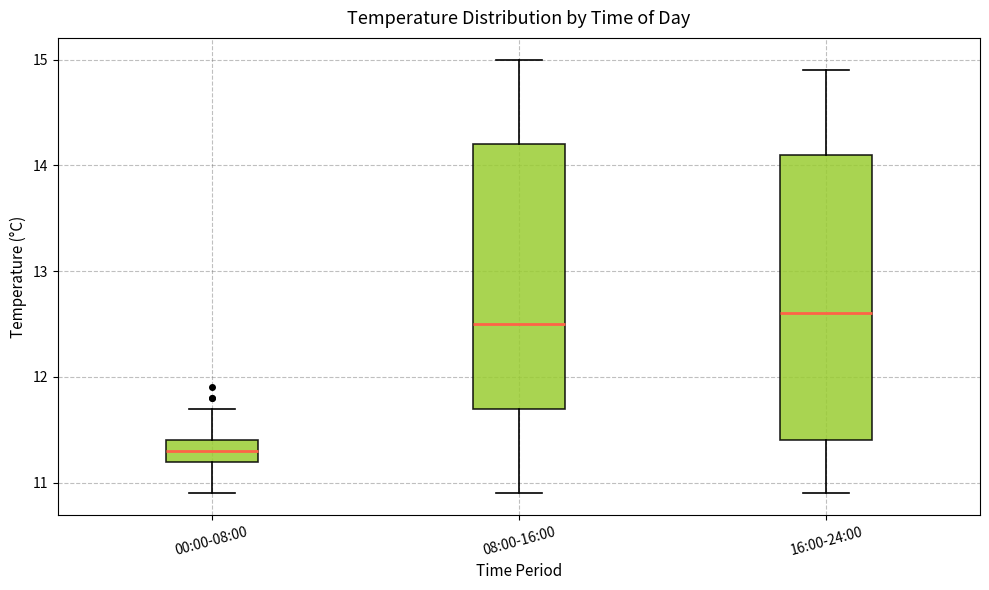

Which box is the tallest, from its lower edge to its upper edge?

16:00-24:00